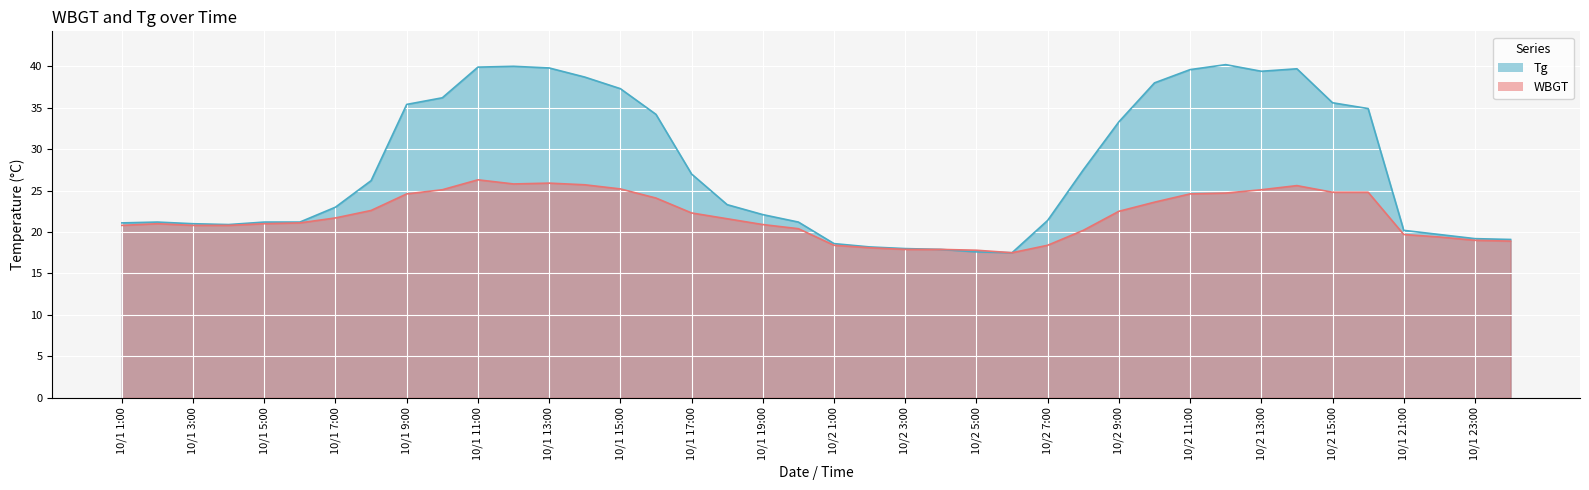

What are all the series names shown in the legend?

Tg, WBGT